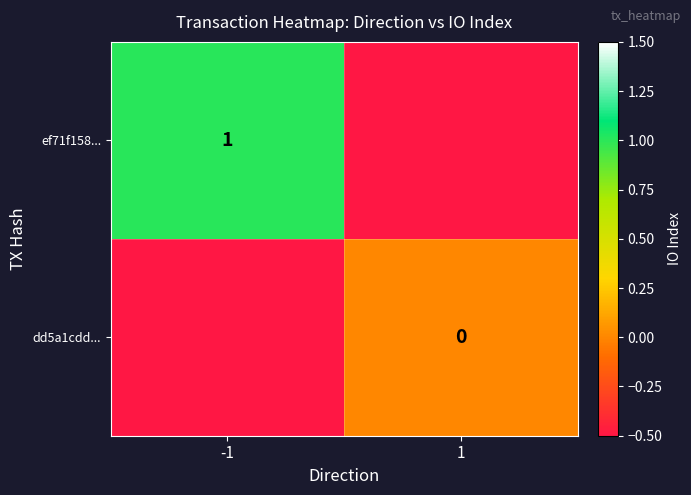

Count the number of categories in the chart.

2